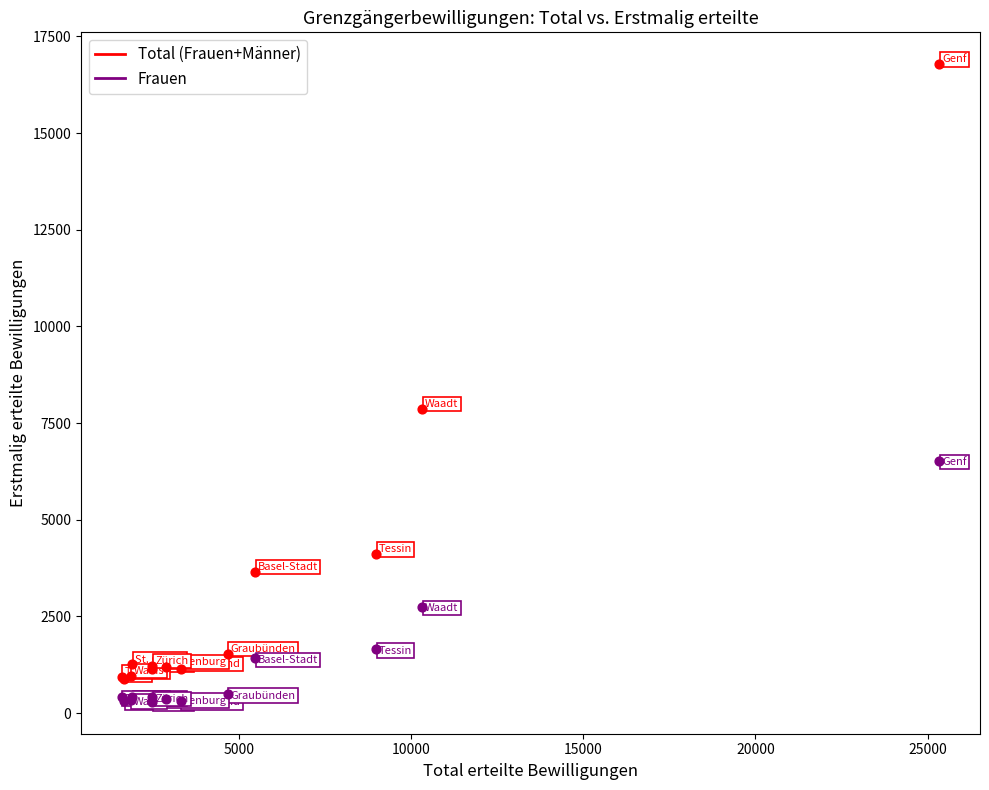

In the Frauen series, what Y value is closest to 3410?

2754